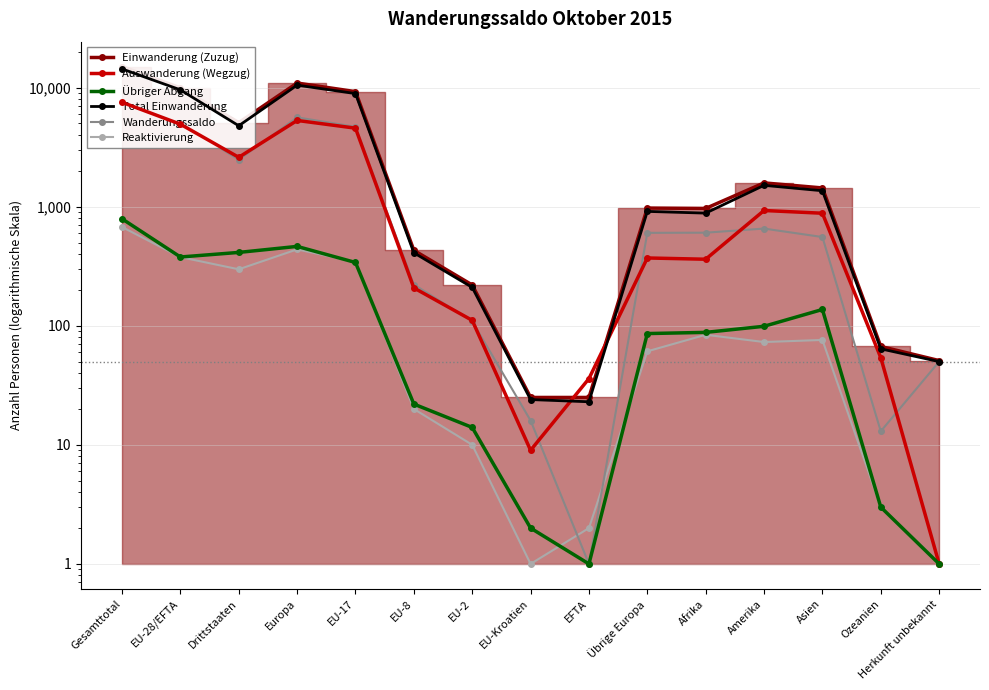

At how many categories does at least one series exceed 2740?

5